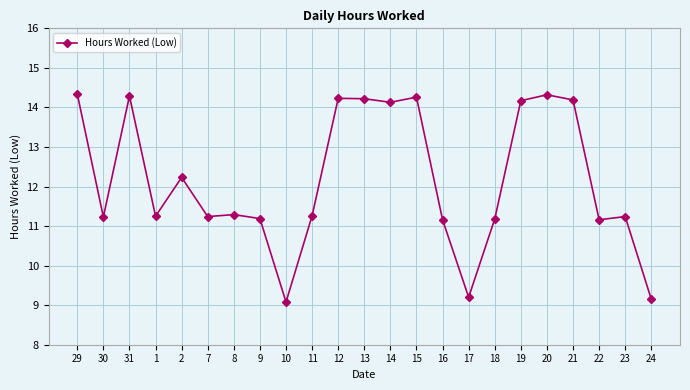

What is the value of the 18th point from the left?

14.2